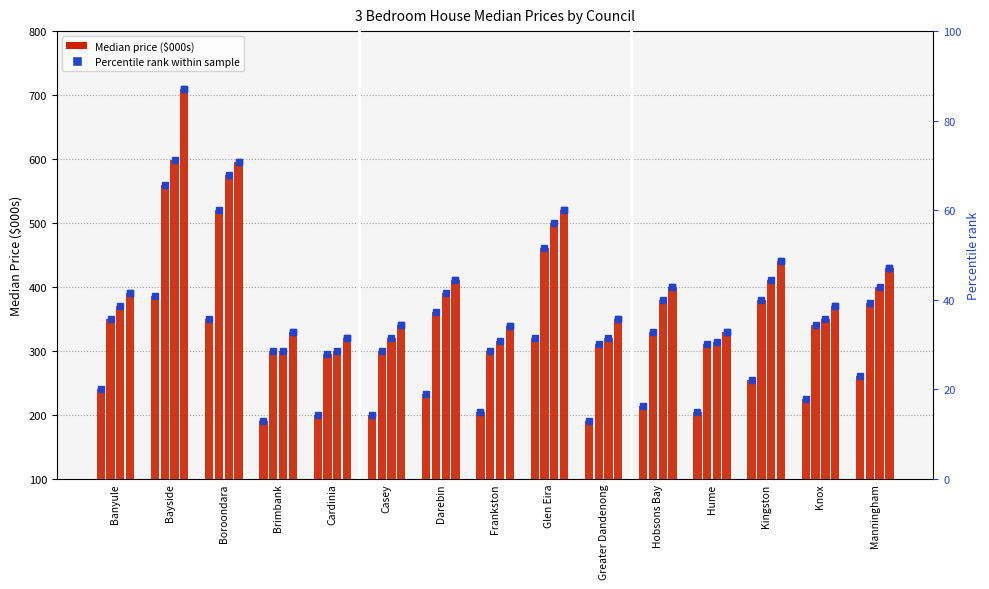

Which label corresponds to the largest value in the chart?

Bayside